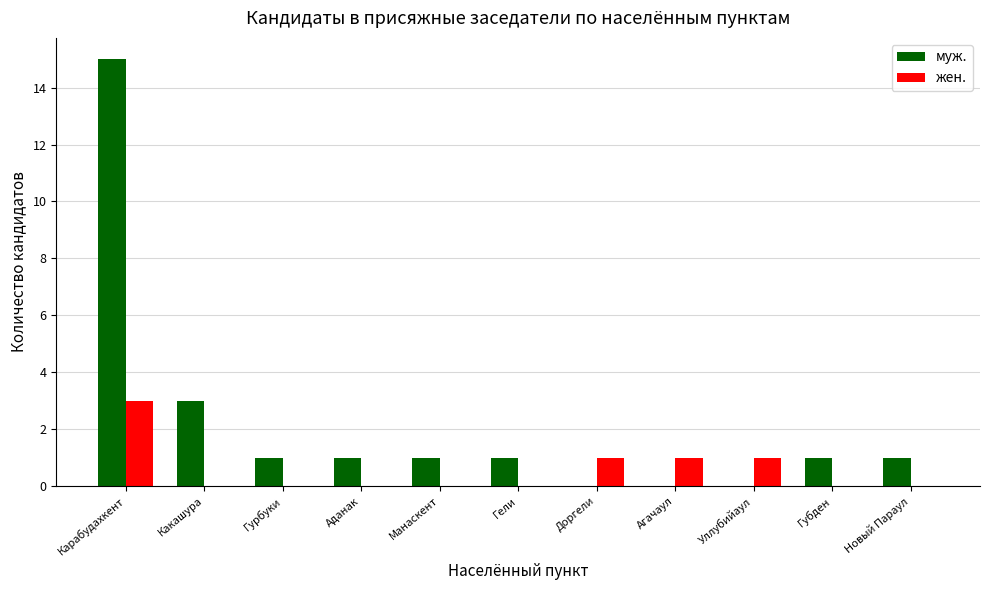

The муж. series shows 3 at Какашура. True or false?

True